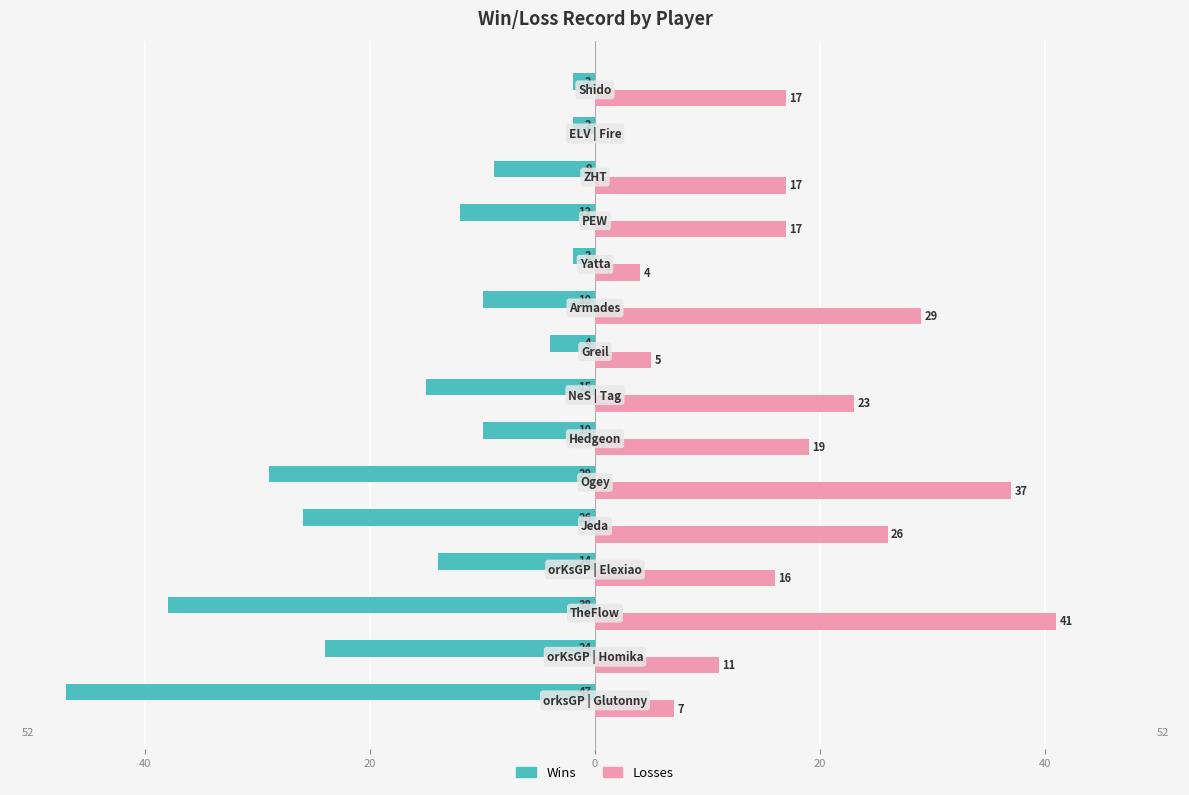

Reading left to right, extract all data points from this chart.

Wins: -47	-24	-38	-14	-26	-29	-10	-15	-4	-10	-2	-12	-9	-2	-2
Losses: 7	11	41	16	26	37	19	23	5	29	4	17	17	0	17